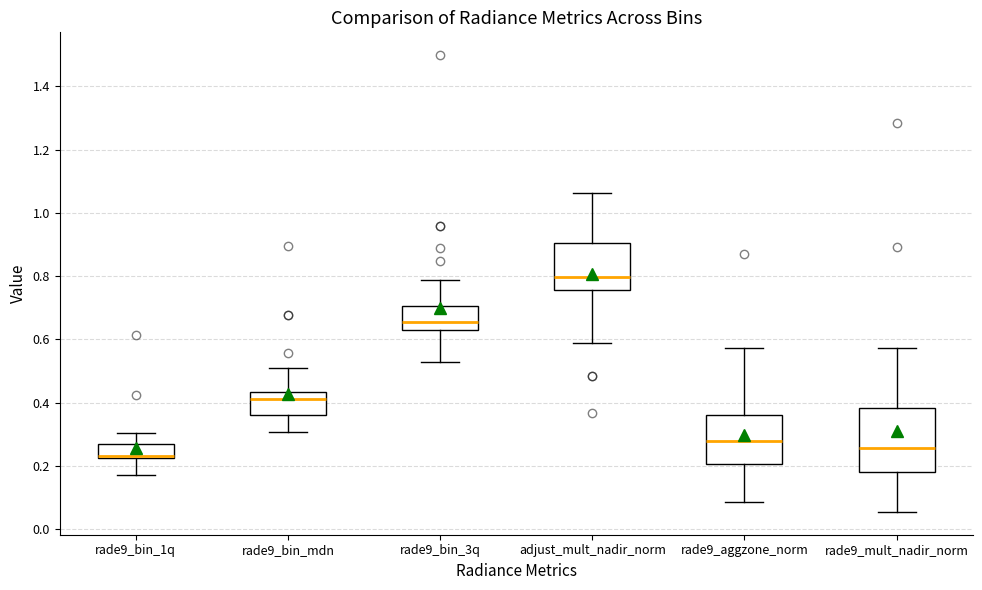

Reading left to right, transcribe this box plot: for each box, give where its median line is, the range the box spans, and where its two whiskers end, as read against the y-axis. The values are not printed on the chart, so give them approximately, as read against the axis.

rade9_bin_1q: median 0.24, box 0.22 to 0.26, whiskers 0.18 to 0.30
rade9_bin_mdn: median 0.42, box 0.36 to 0.44, whiskers 0.30 to 0.50
rade9_bin_3q: median 0.66, box 0.64 to 0.70, whiskers 0.52 to 0.78
adjust_mult_nadir_norm: median 0.80, box 0.76 to 0.90, whiskers 0.58 to 1.06
rade9_aggzone_norm: median 0.28, box 0.20 to 0.36, whiskers 0.08 to 0.58
rade9_mult_nadir_norm: median 0.26, box 0.18 to 0.38, whiskers 0.06 to 0.58